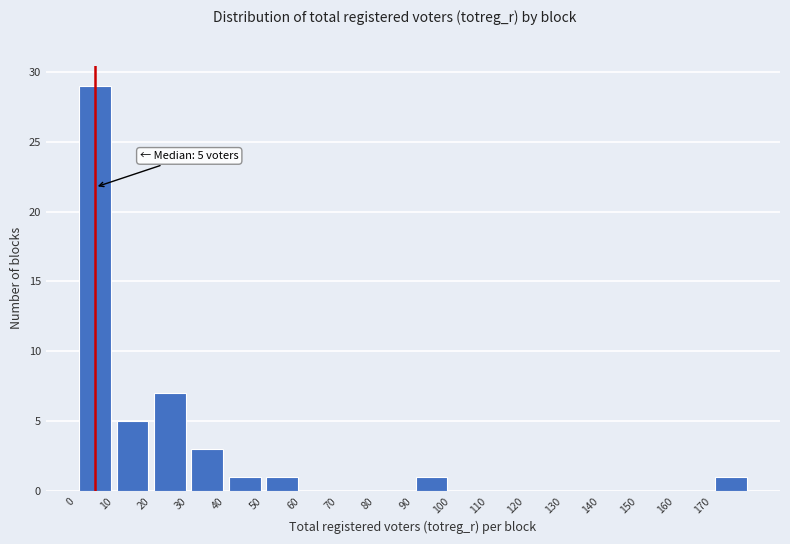

Which range on the x-axis has the tallest bar?

0 to 10